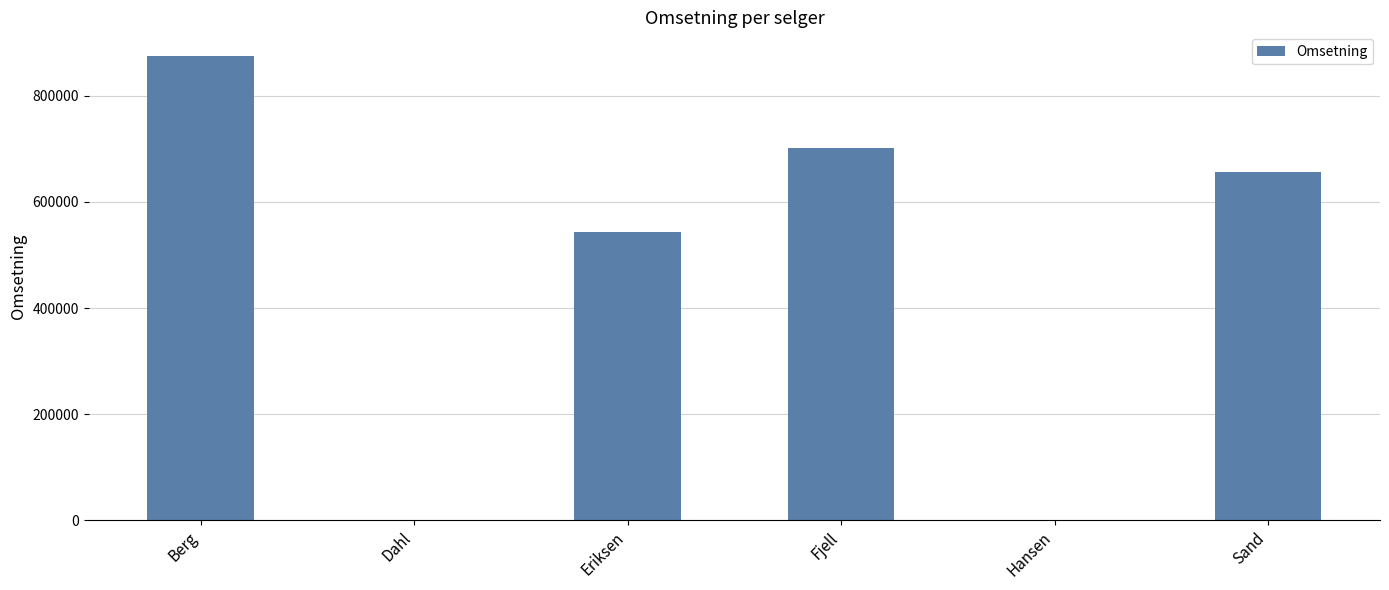

Reading right to left, transcribe all the data shown in this chart.

655890	0	702367	543725	0	875980